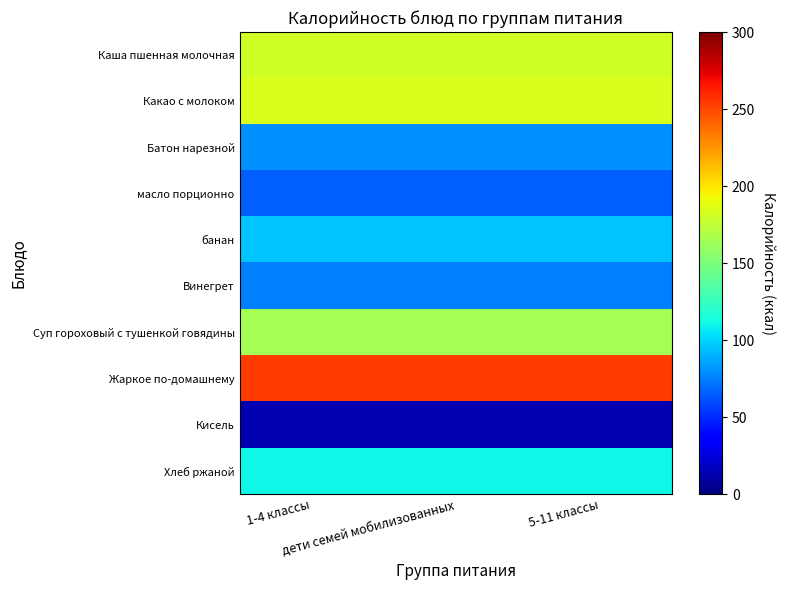

What is the maximum value shown in the chart?

254